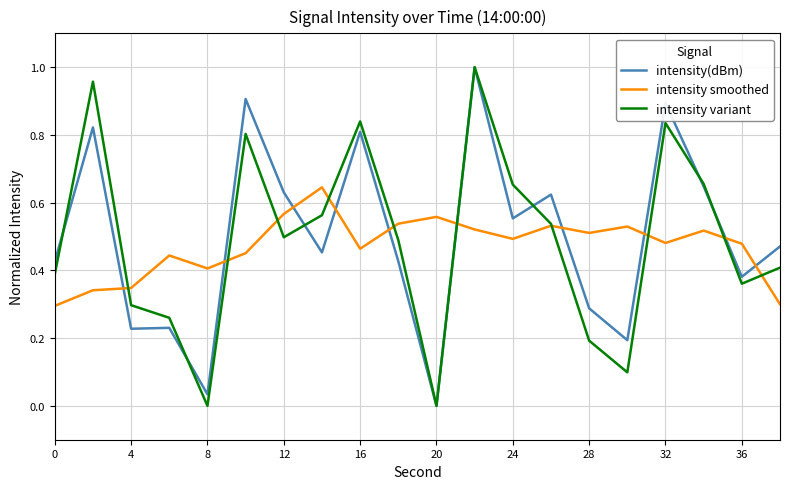

Which series ends up on top after the final intersection of intensity smoothed and intensity(dBm)?

intensity(dBm)